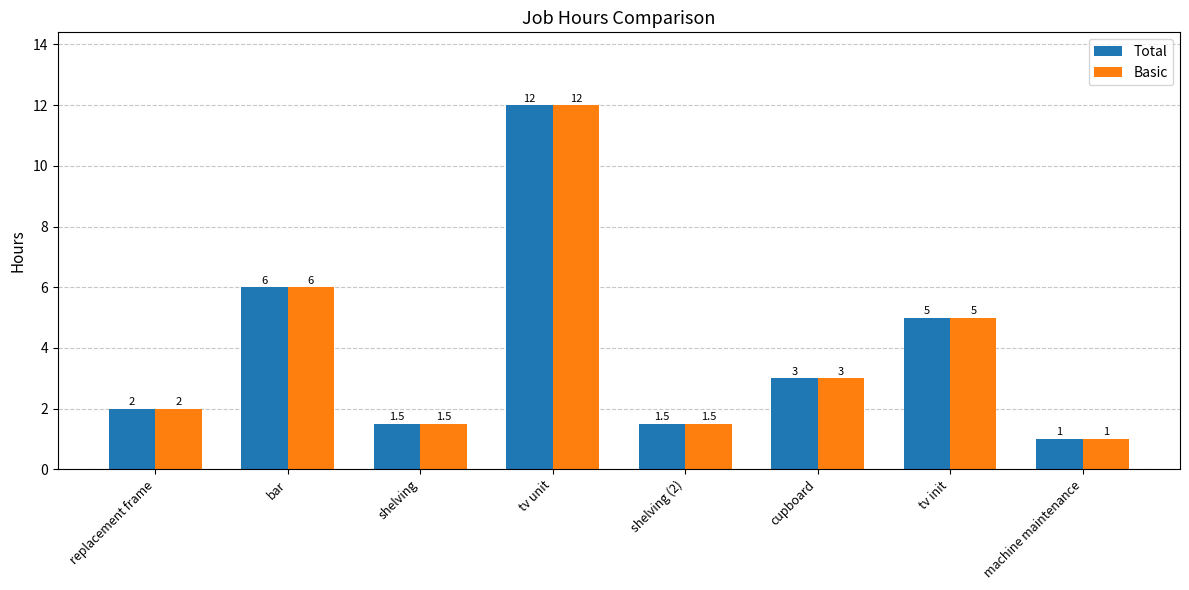

What is the lowest value of the Basic series?

1.0